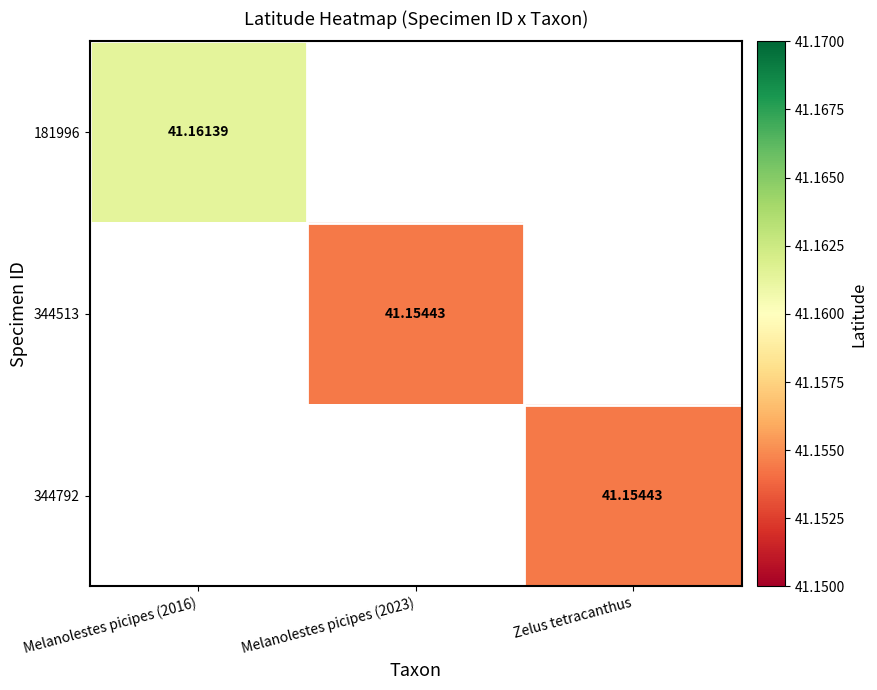

Is it true that 344513 equals 41.2 at Melanolestes picipes (2023)?

True